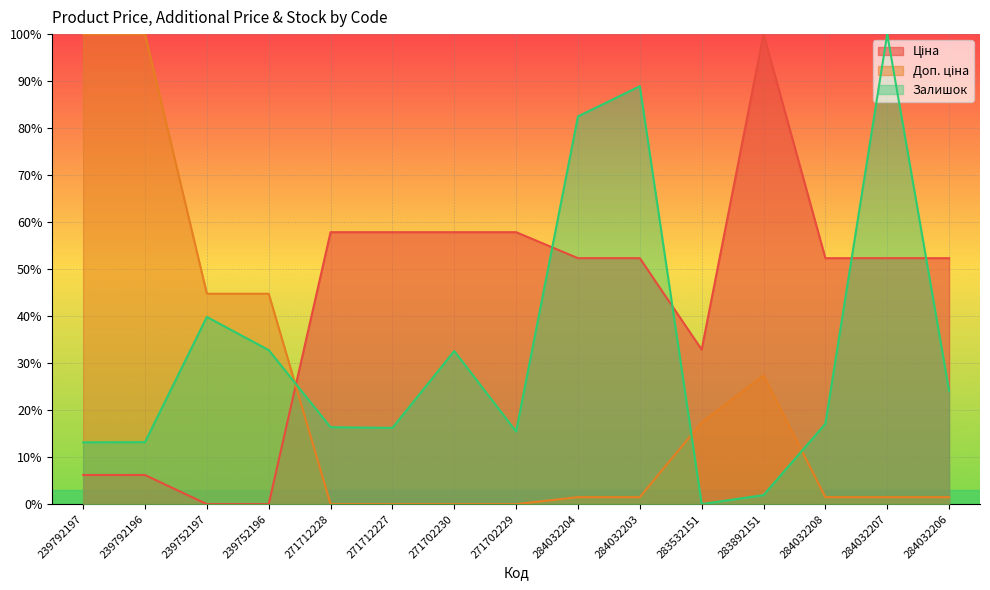

What is the label of the 11th point from the right?

271712228